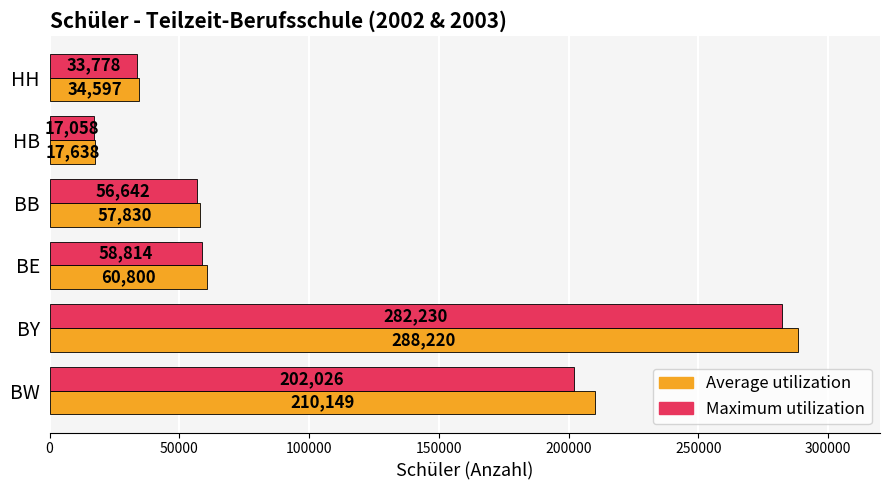

True or false: Average utilization has a value of 57830 at BB.

True